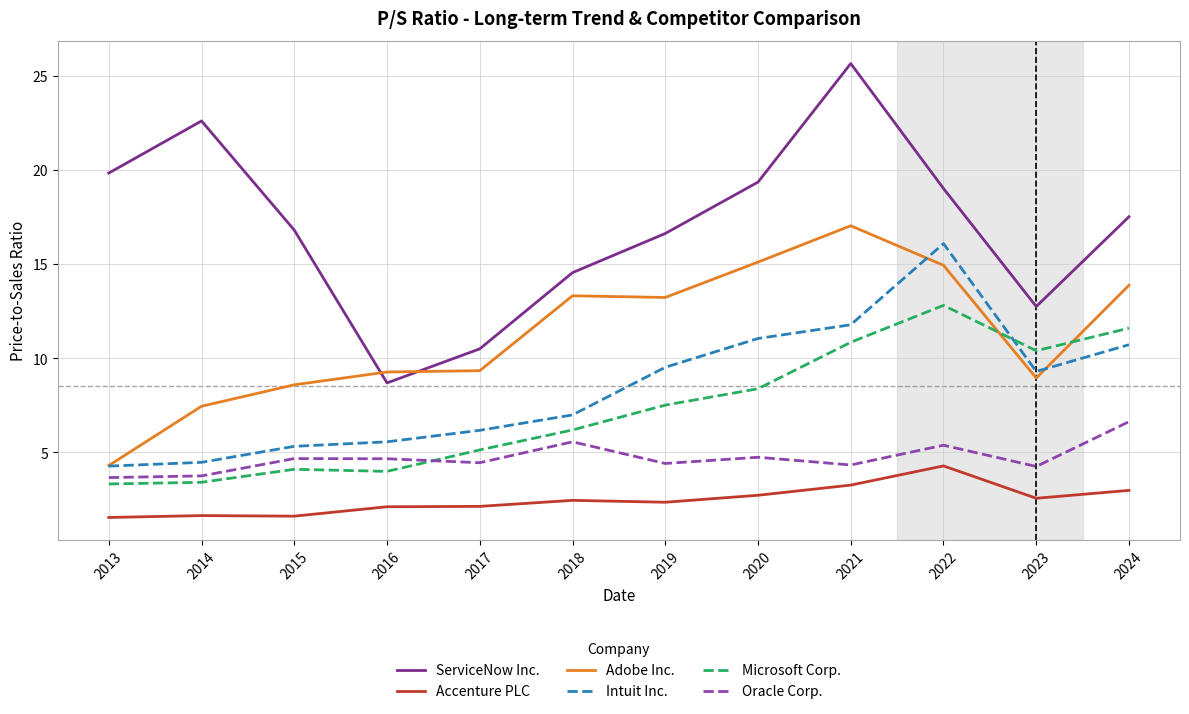

True or false: Oracle Corp. and ServiceNow Inc. cross at least once.

False